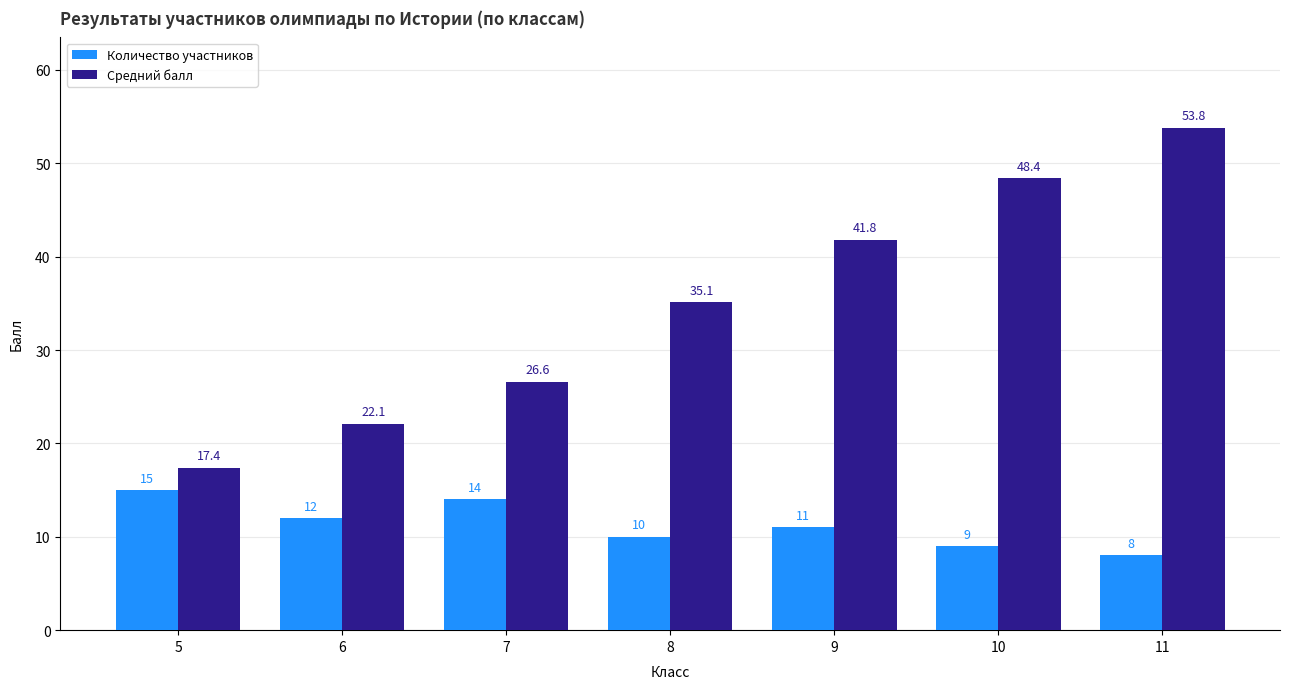

What is the average value of the Средний балл series?

35.0